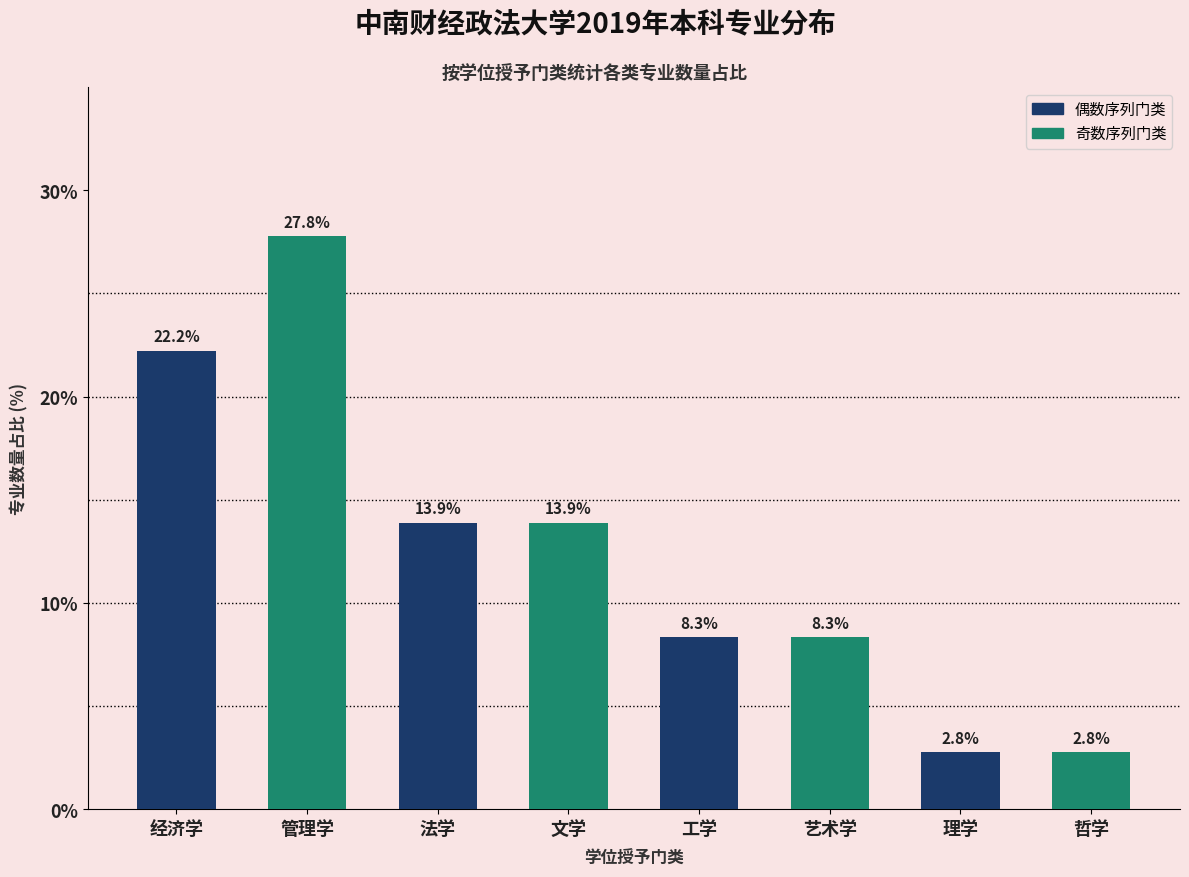

Reading left to right, what are all the values shown in this chart?

经济学=22.2	管理学=27.8	法学=13.9	文学=13.9	工学=8.3	艺术学=8.3	理学=2.8	哲学=2.8